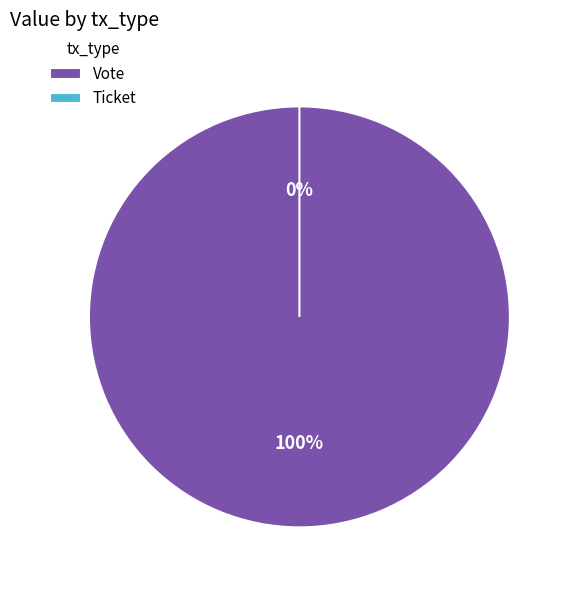

Which slice is the largest?

Vote